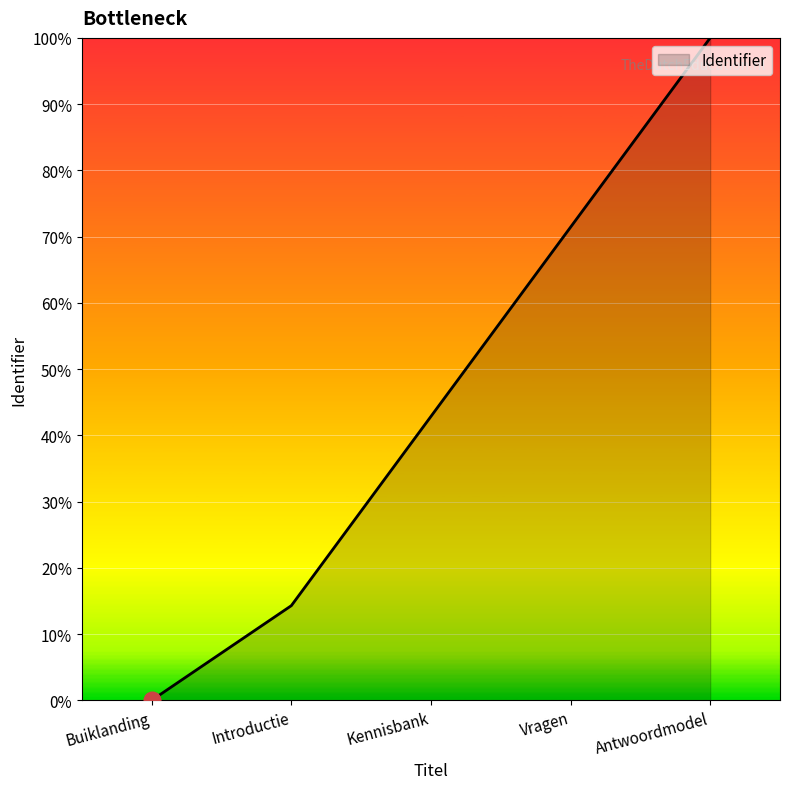

How many values are above zero?

4